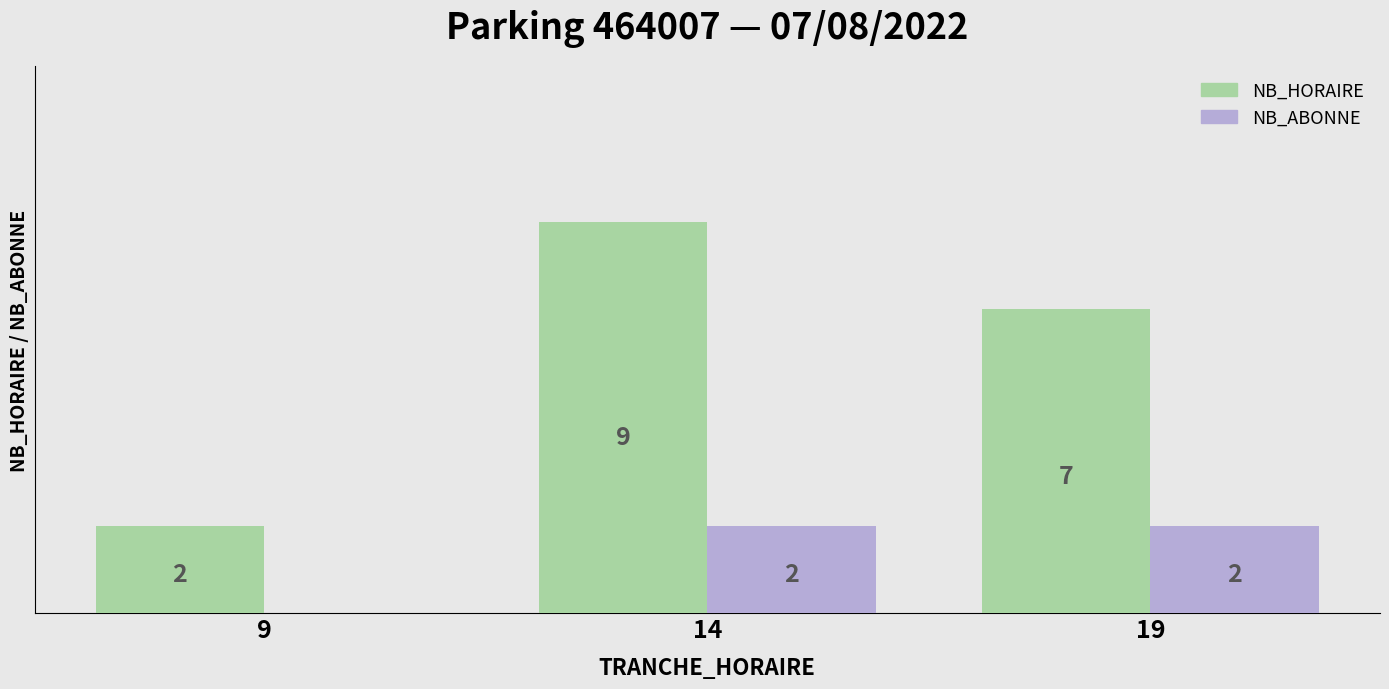

Is the value of NB_ABONNE at 9 greater than the value of NB_HORAIRE at 14?

No